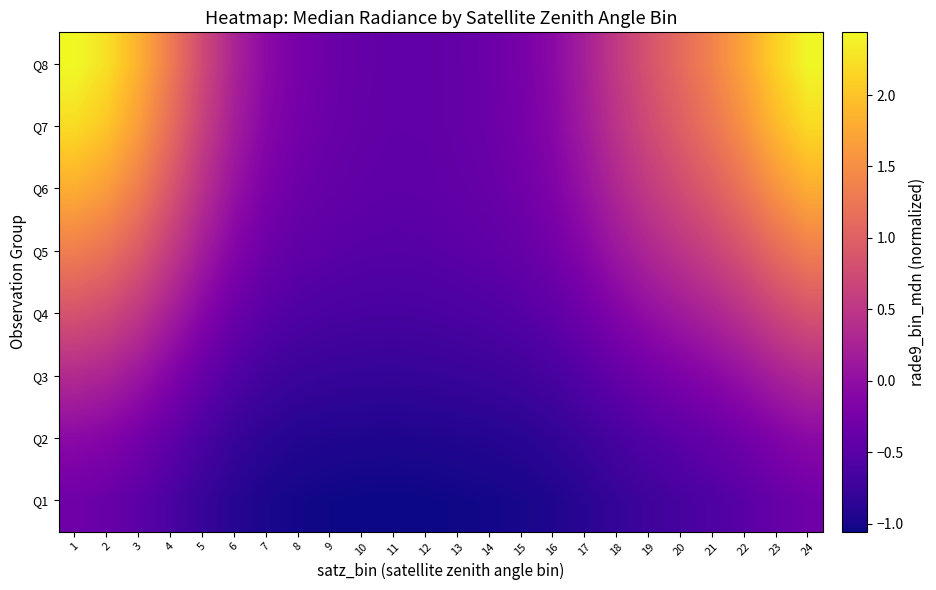

What is the minimum value shown in the chart?

-1.1